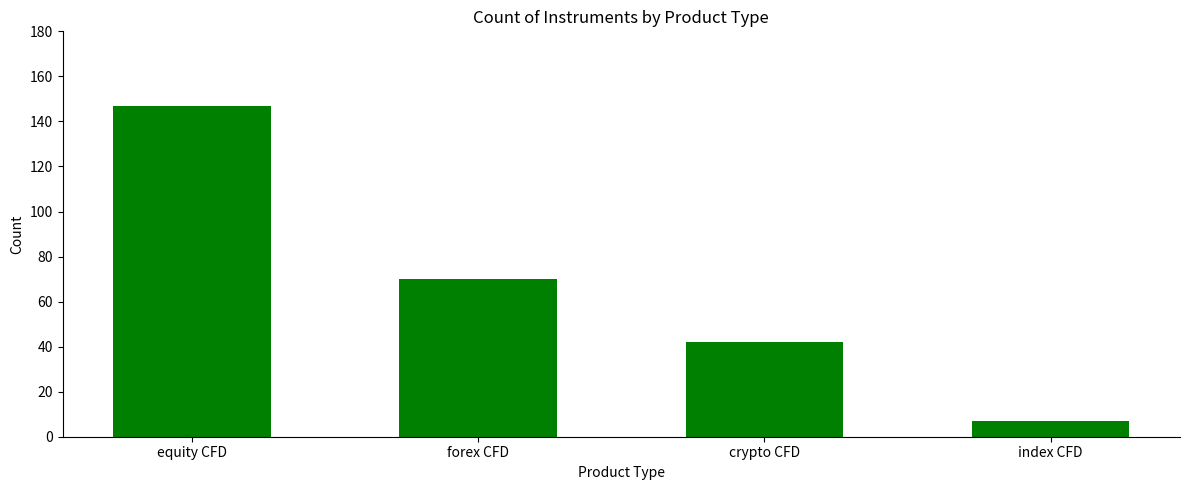

Rank the categories by value from lowest to highest.

index CFD, crypto CFD, forex CFD, equity CFD